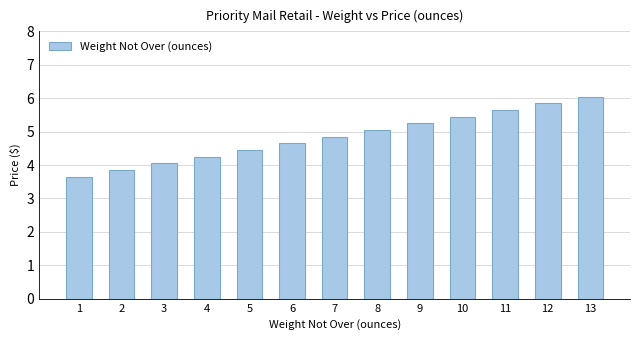

The chart shows a value of 5.8 at 12. True or false?

True